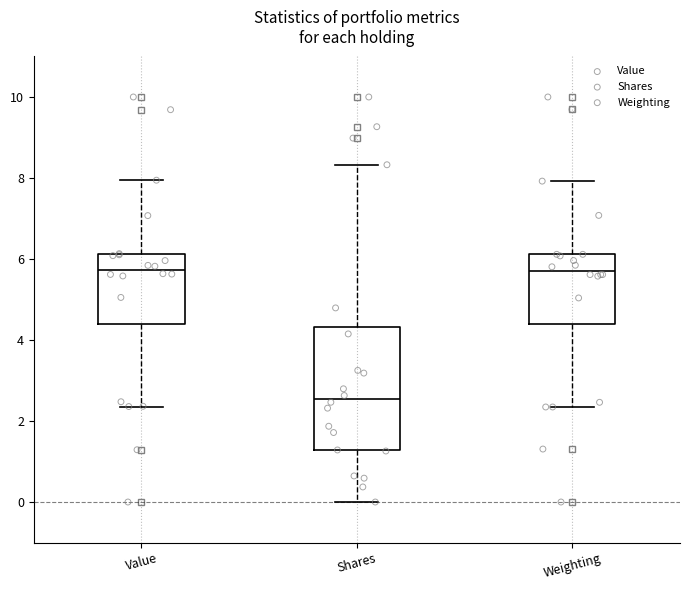

Reading left to right, transcribe this box plot: for each box, give where its median line is, the range the box spans, and where its two whiskers end, as read against the y-axis. The values are not printed on the chart, so give them approximately, as read against the axis.

Value: median 5.8, box 4.4 to 6.2, whiskers 2.4 to 8.0
Shares: median 2.6, box 1.2 to 4.4, whiskers 0.0 to 8.4
Weighting: median 5.8, box 4.4 to 6.2, whiskers 2.4 to 8.0